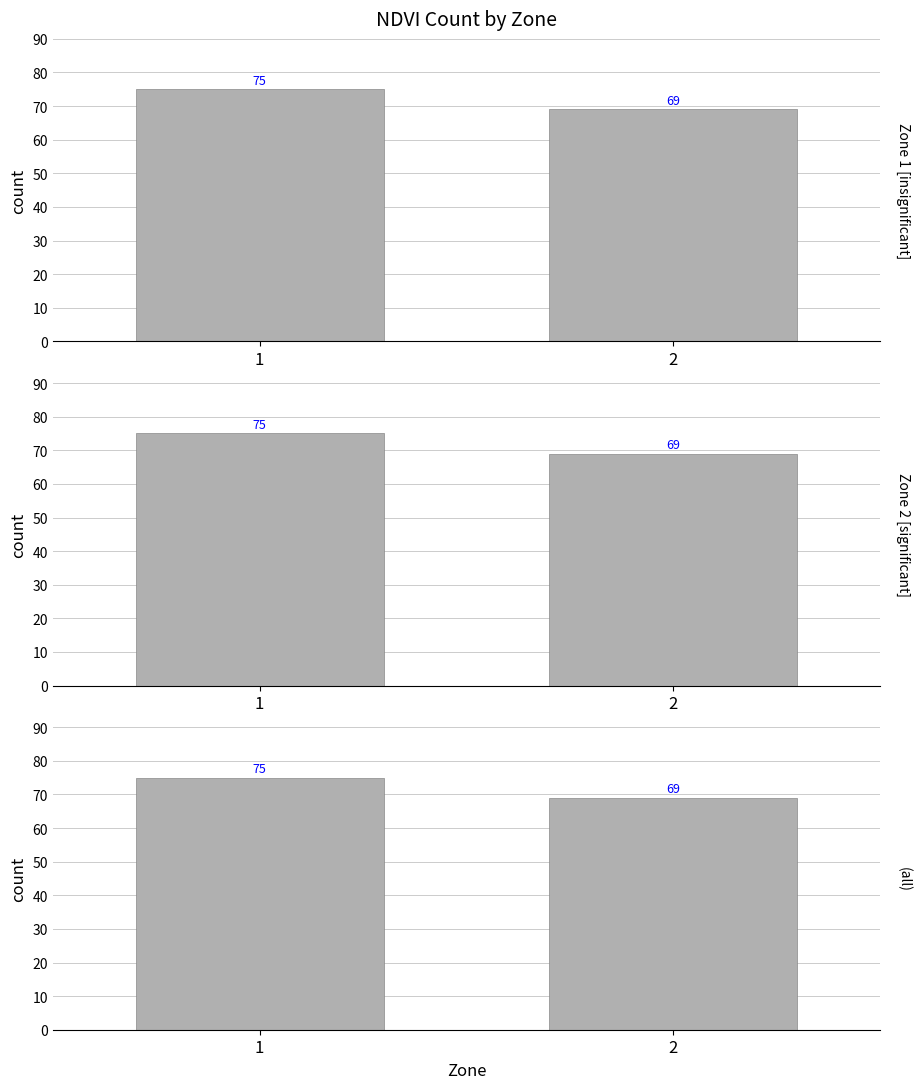

Reading left to right, transcribe all the data shown in this chart.

75	69